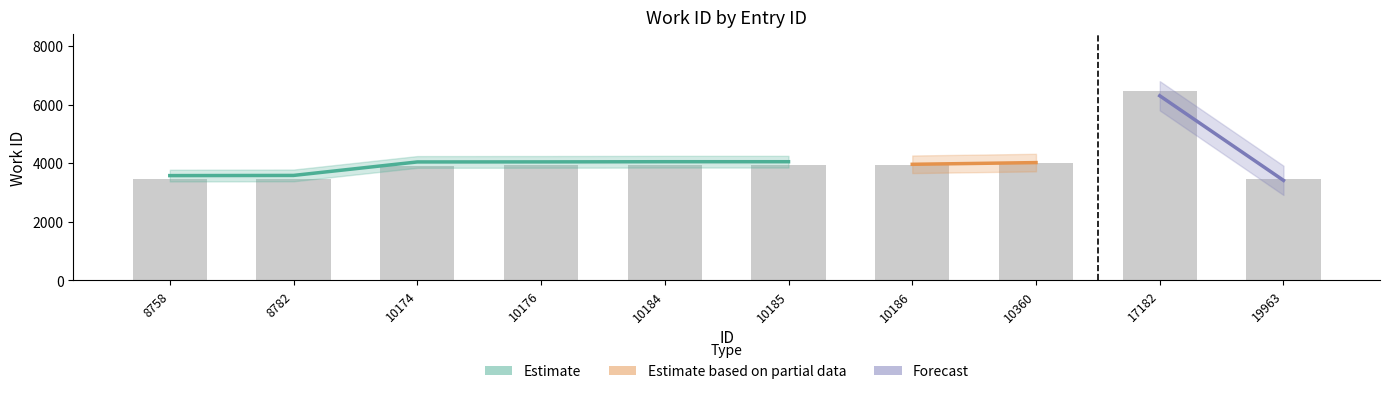

At which label is the value closest to 4952?

10360